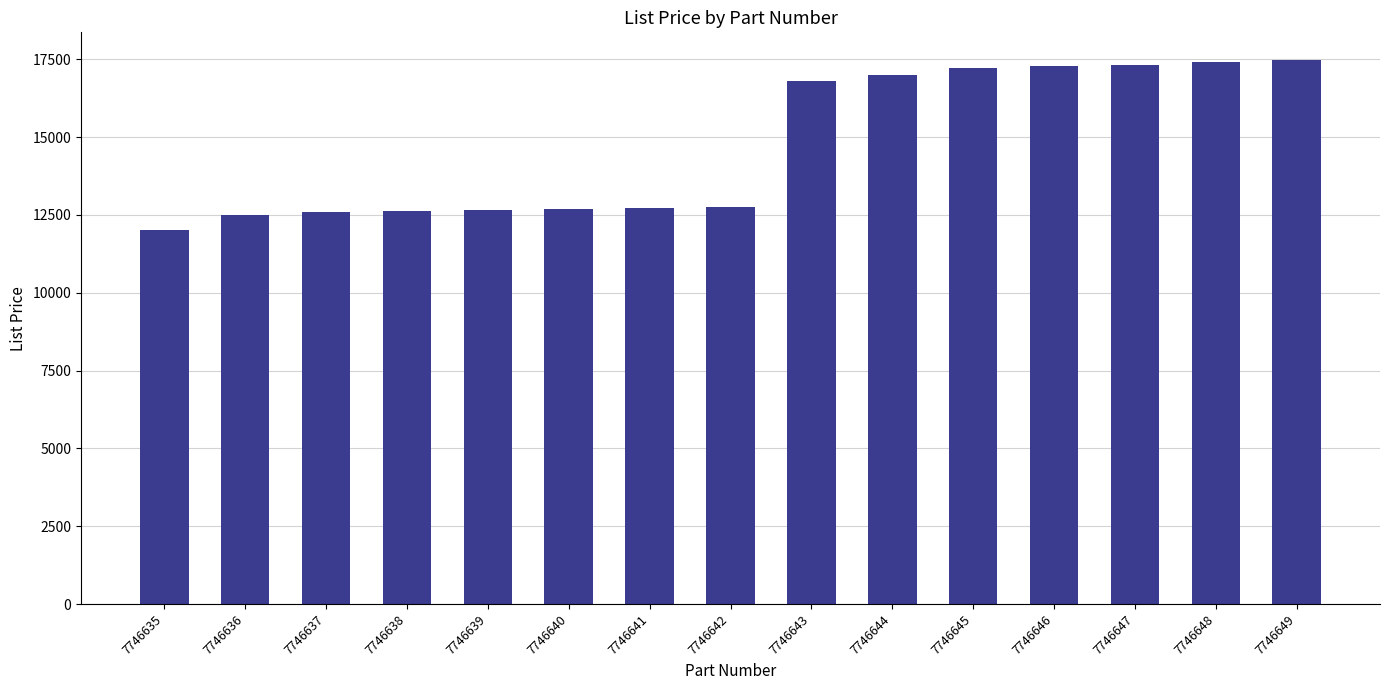

What value does the data have at 7746643, to the nearest 10?

16800